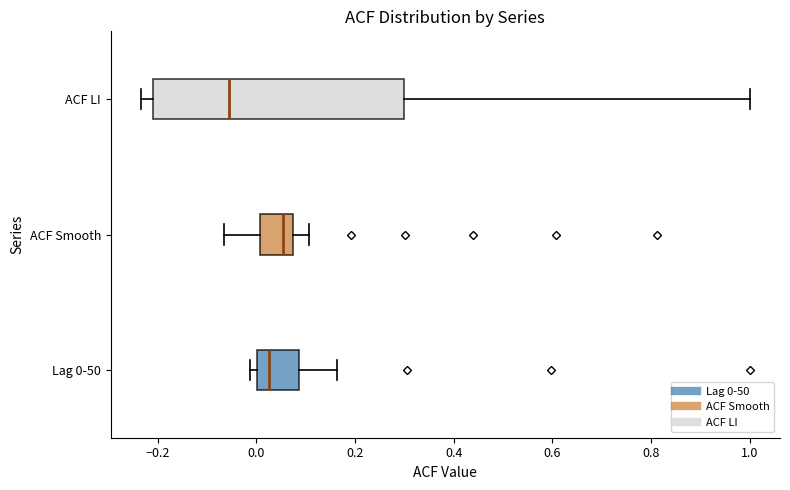

Which box's median line is the furthest to the left?

ACF LI